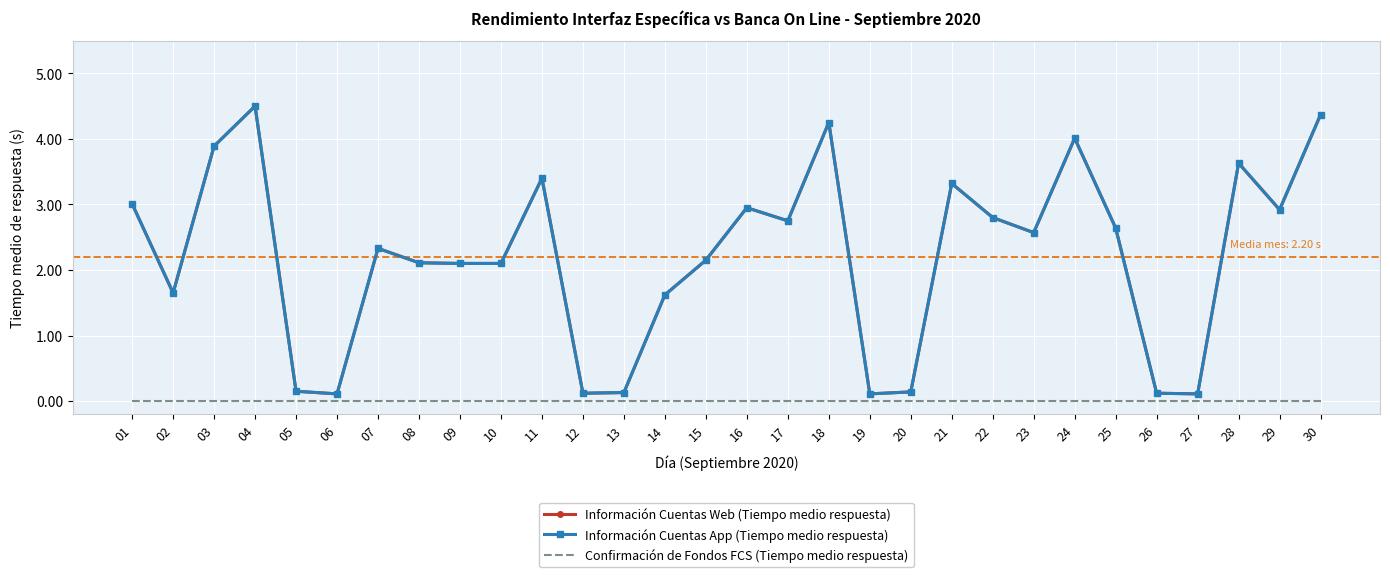

The Confirmación de Fondos FCS (Tiempo medio respuesta) series shows 0.0 at 02. True or false?

True